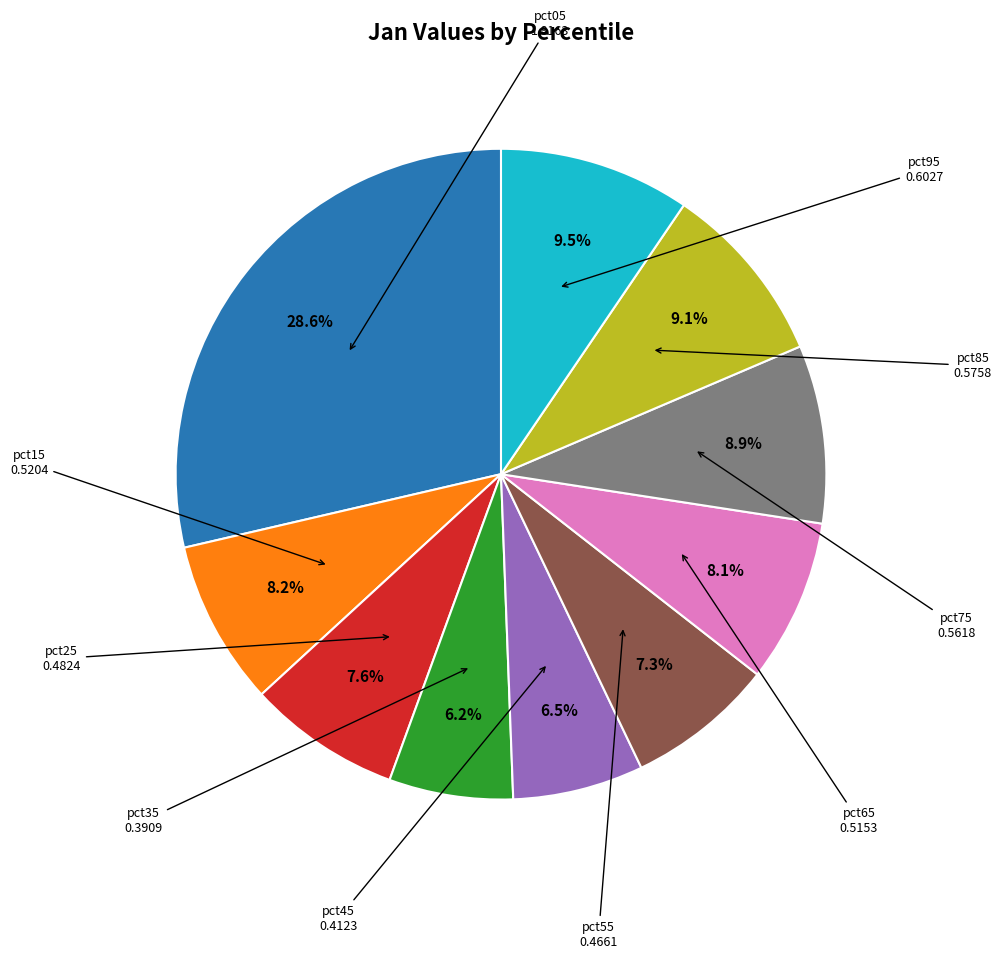

Count the number of slices in the pie.

10